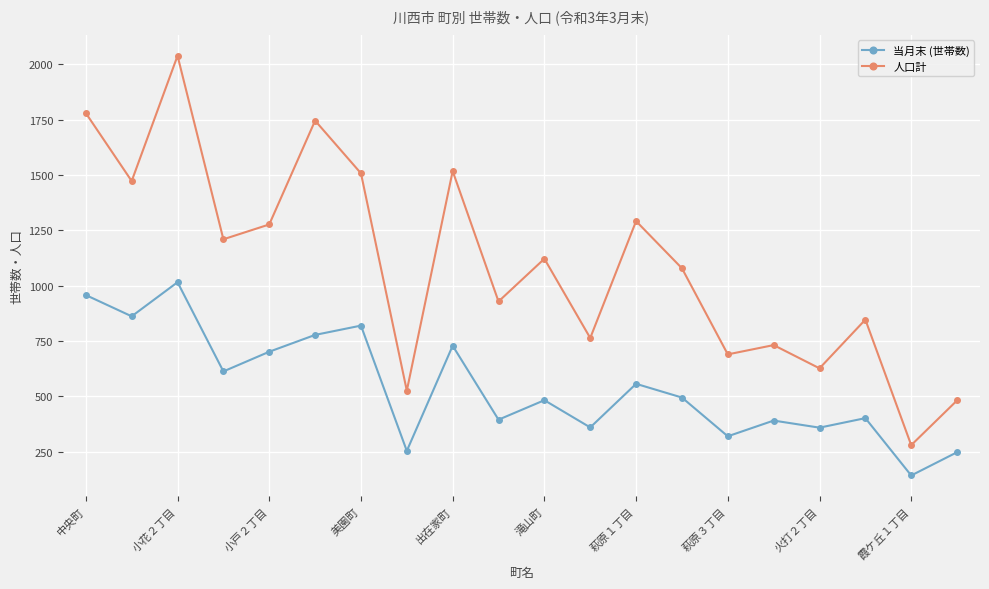

Which series has the largest total across all categories?

人口計